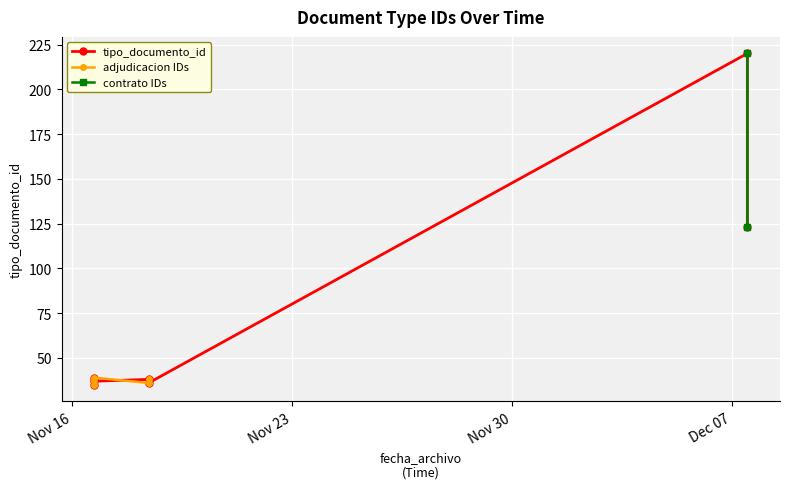

Reading left to right, what are all the values shown in this chart?

2021-11-16 17:02:52=35	2021-11-18 10:31:32=38	2021-11-18 10:31:32=36	2021-12-07 11:37:34=220	2021-11-16 17:02:52=39	2021-12-07 11:37:34=123	2021-11-16 17:02:52=37